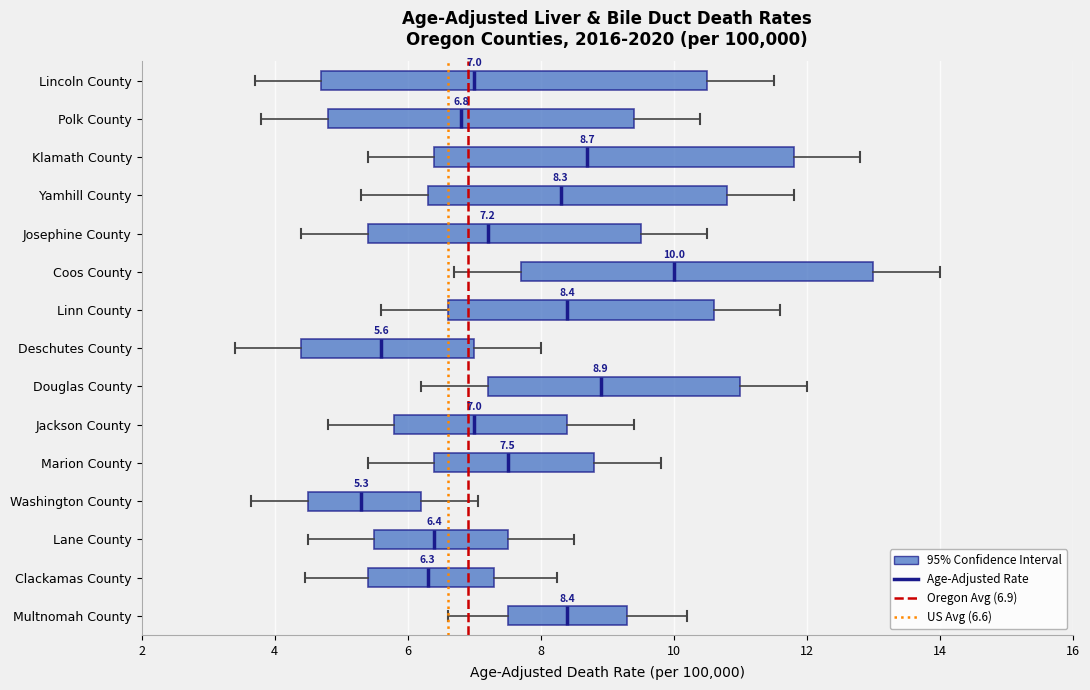

Which box is the widest, from its left edge to its right edge?

Lincoln County